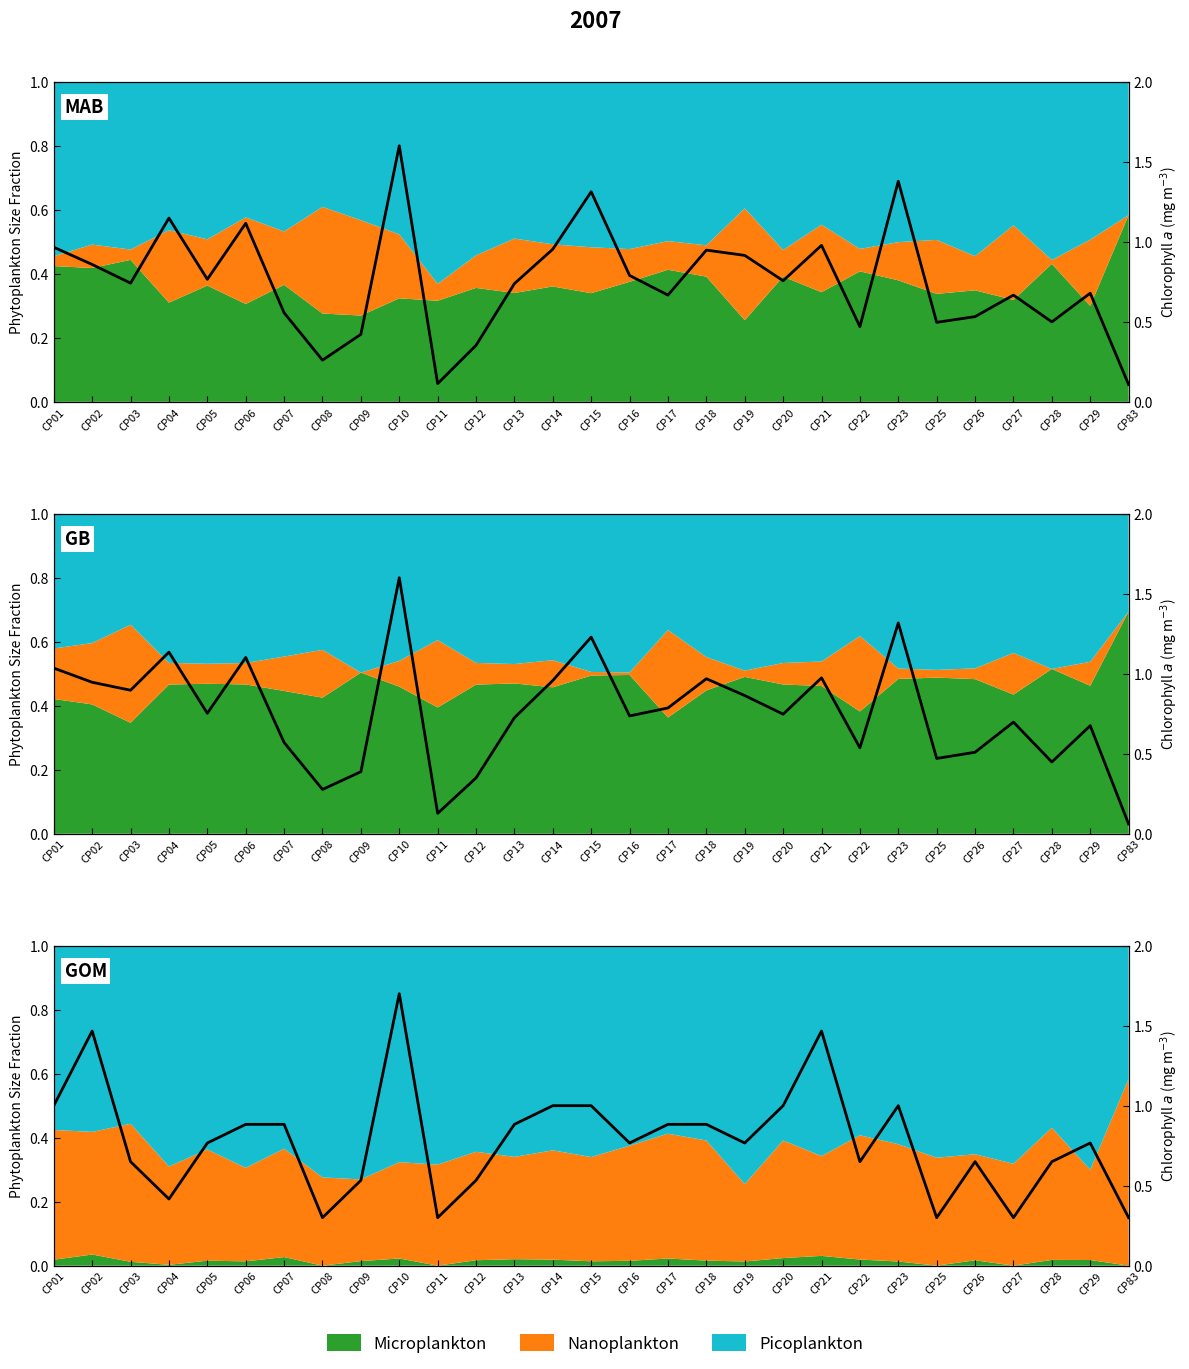

How many points are lower than both their immediate neighbors (excluding endpoints)?

8